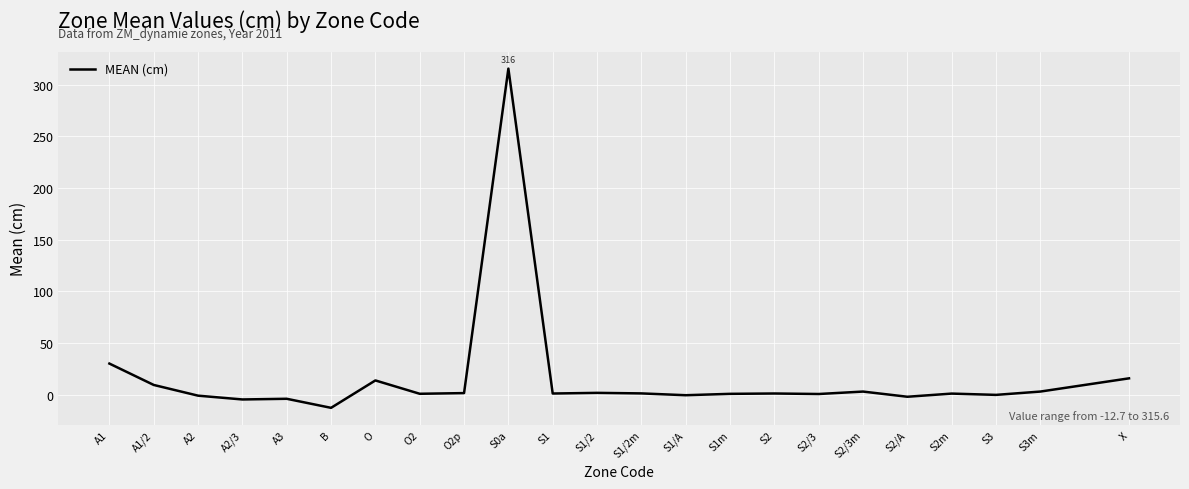

What position from the left is X?

23